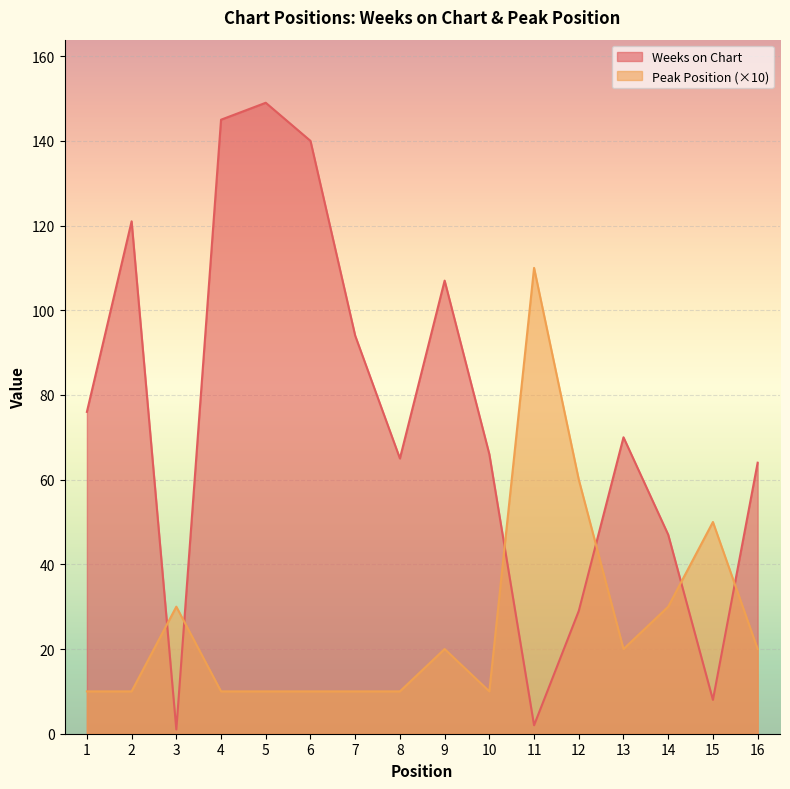

What is the value of the Weeks on Chart point at the 6th from the left?

140